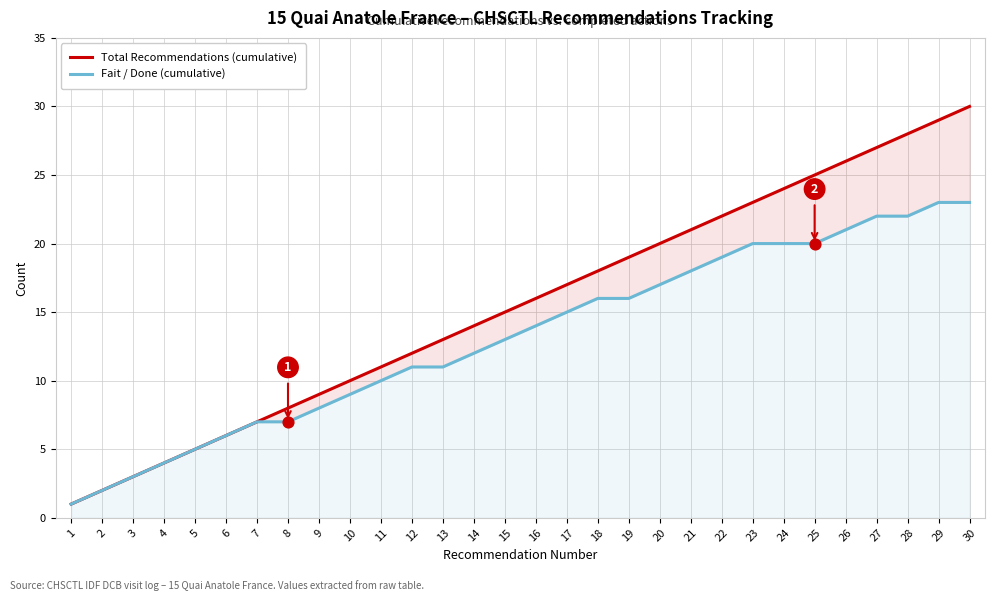

Is the value of Total Recommendations (cumulative) at 30 greater than the value of Fait / Done (cumulative) at 6?

Yes